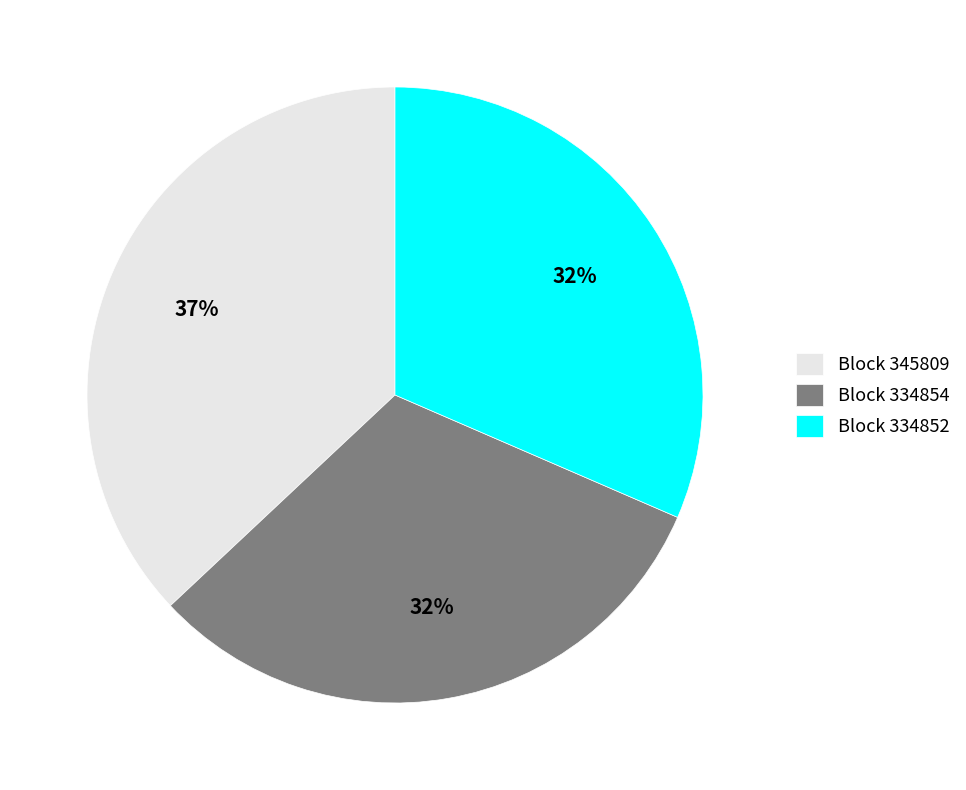

What is the largest slice in the pie chart?

Block 345809